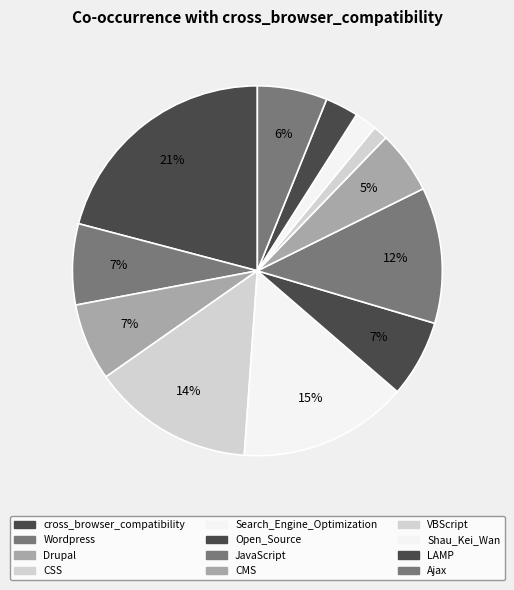

To the nearest percent, what is the difference between the VBScript and Wordpress slice percentages?

6%